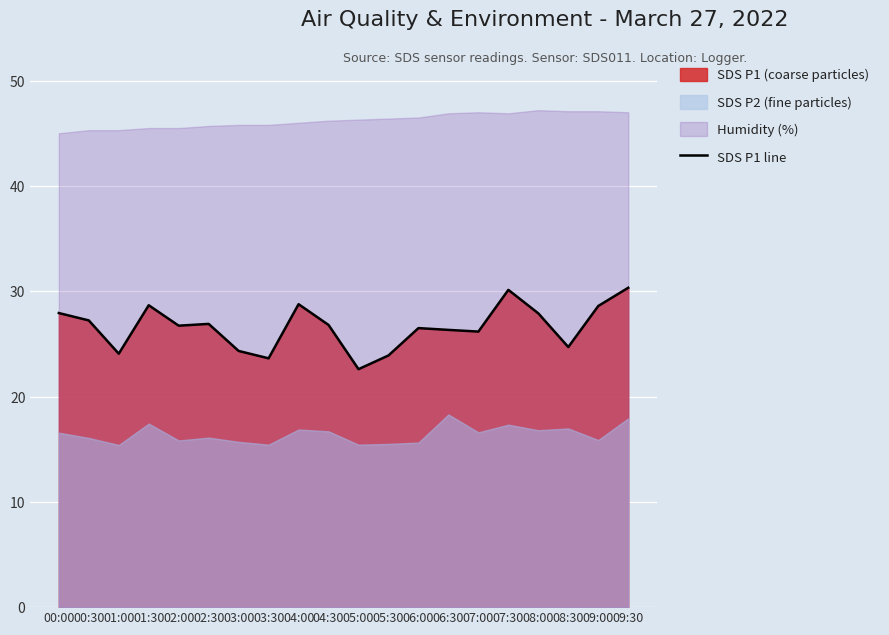

What is the difference between the second highest and minimum values?

7.5